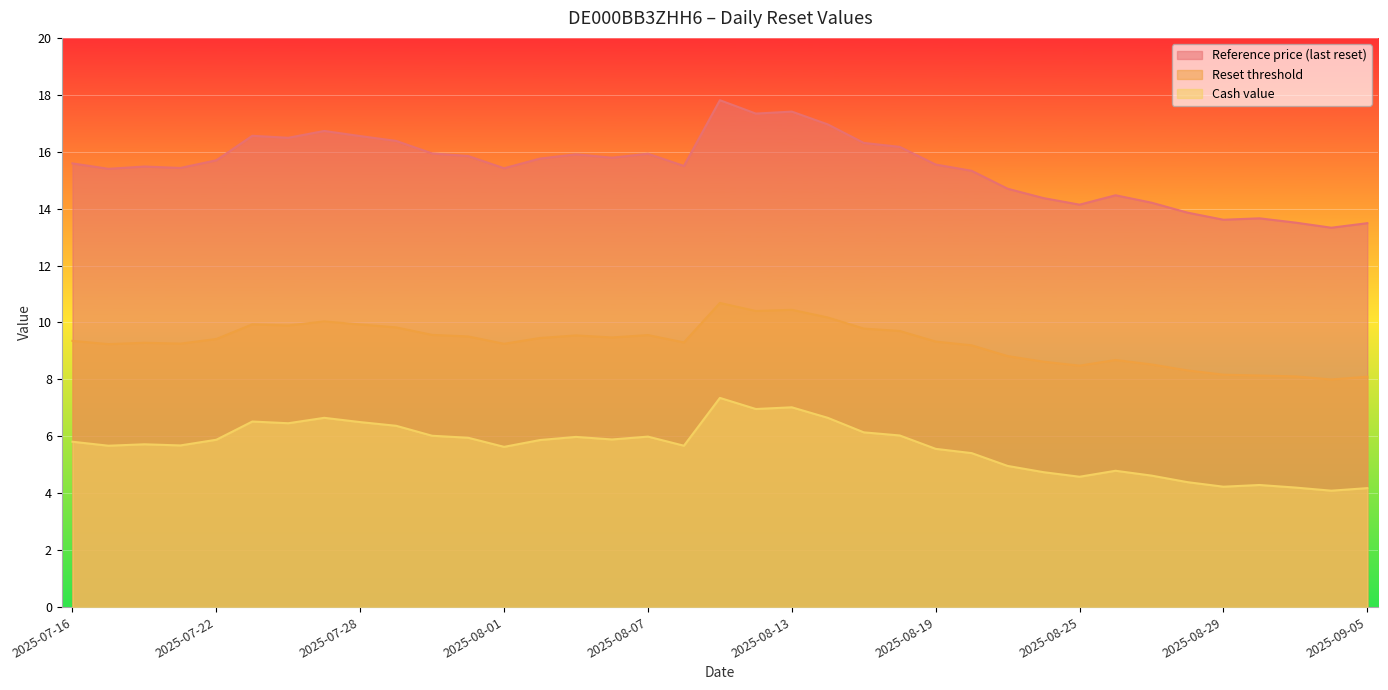

What is the approximate value of Cash value at 2025-07-18?

5.7